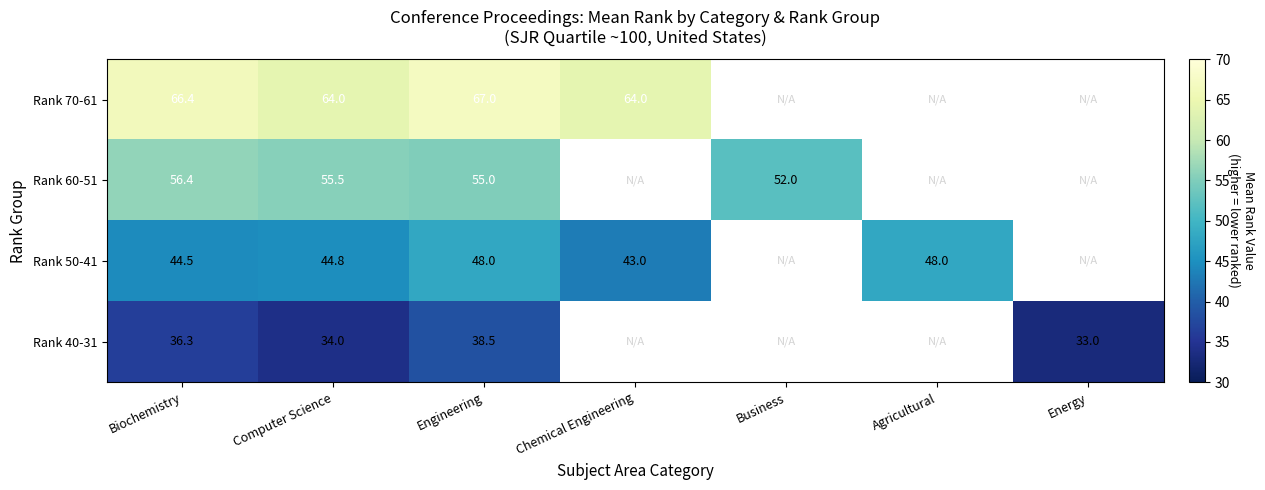

What is the difference between the Rank 40-31 values at Energy and Engineering?

5.5